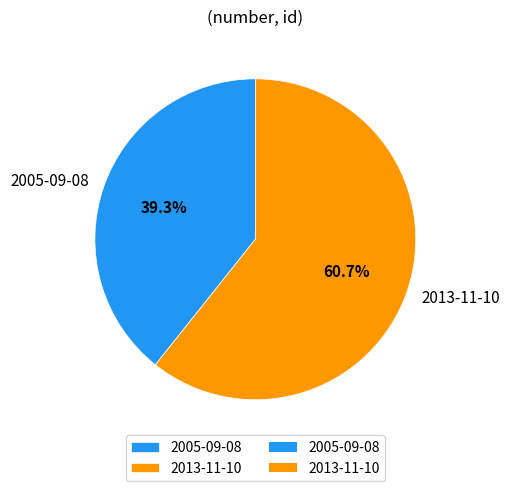

Approximately how many times larger is the value at 2013-11-10 compared to 2005-09-08?

1.5